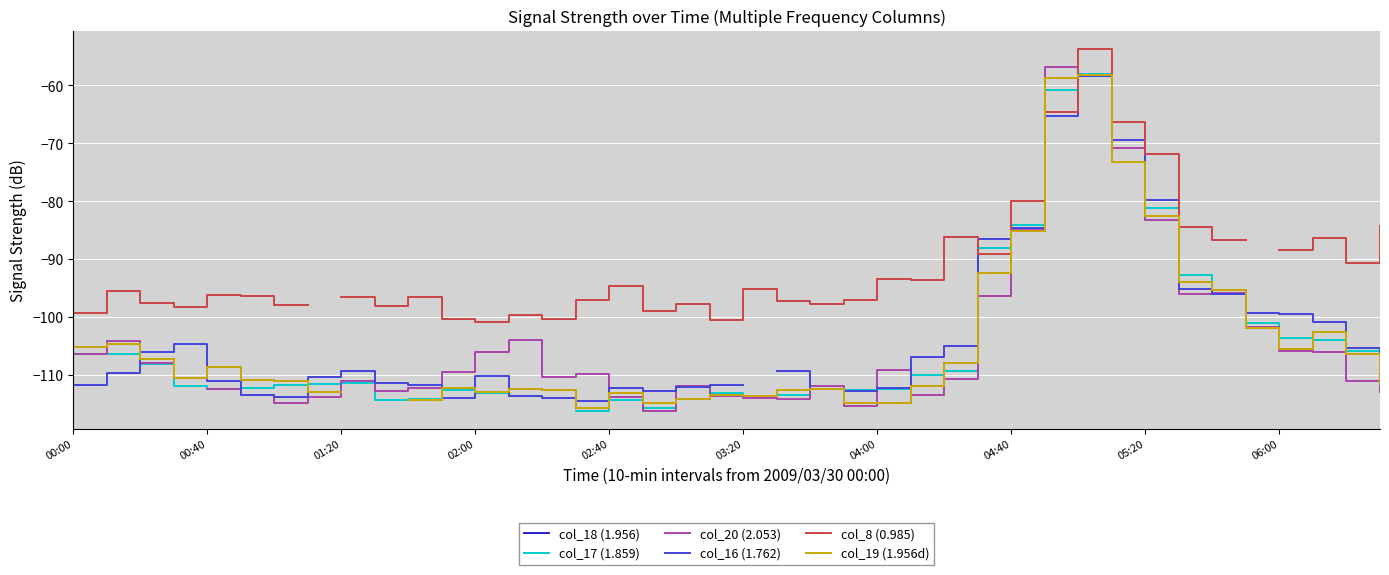

Which label corresponds to the largest value in the chart?

30